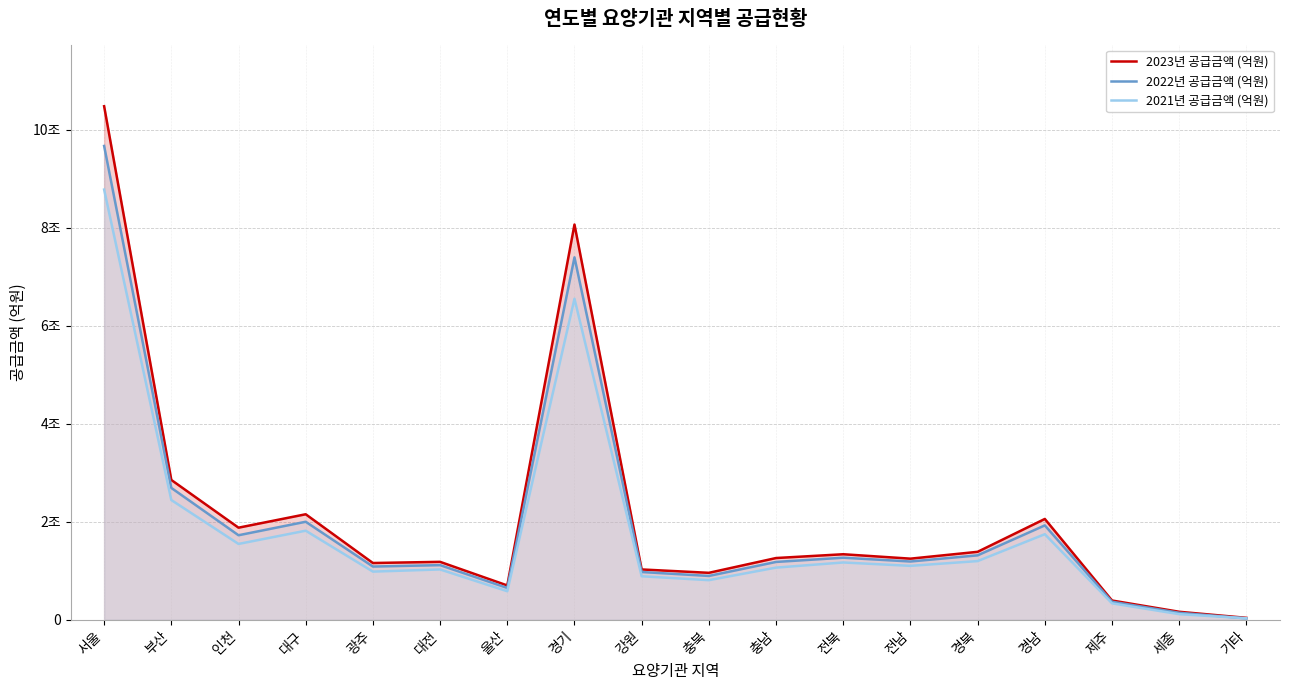

What is the label of the 8th point from the left?

경기